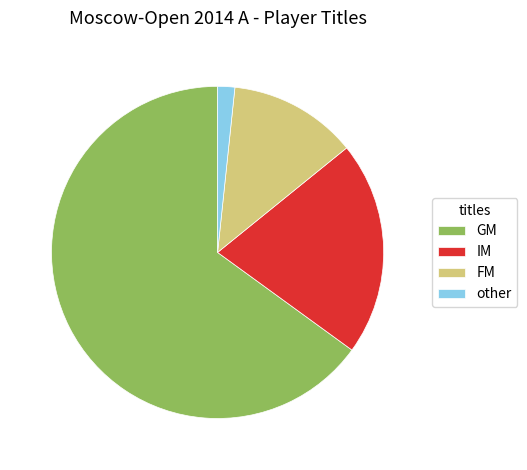

Between other and FM, which is larger?

FM